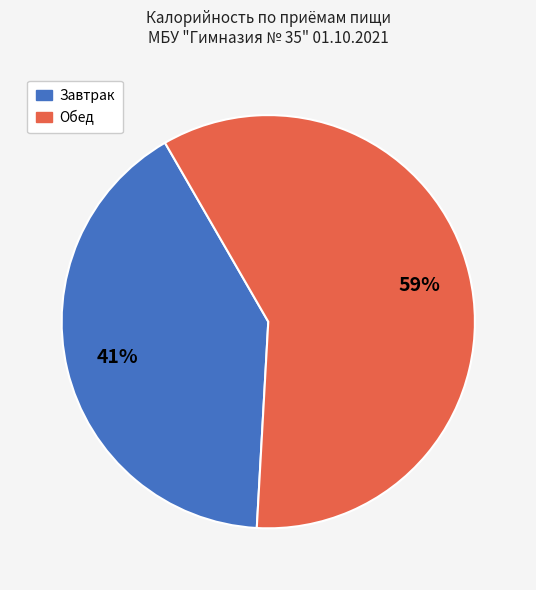

Is there any slice that represents more than half of the pie?

Yes